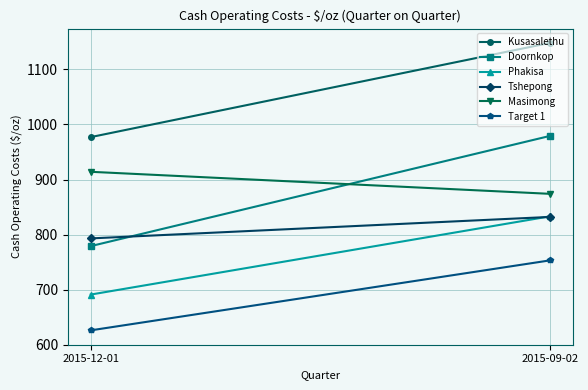

At which label does Doornkop reach its peak?

2015-09-02